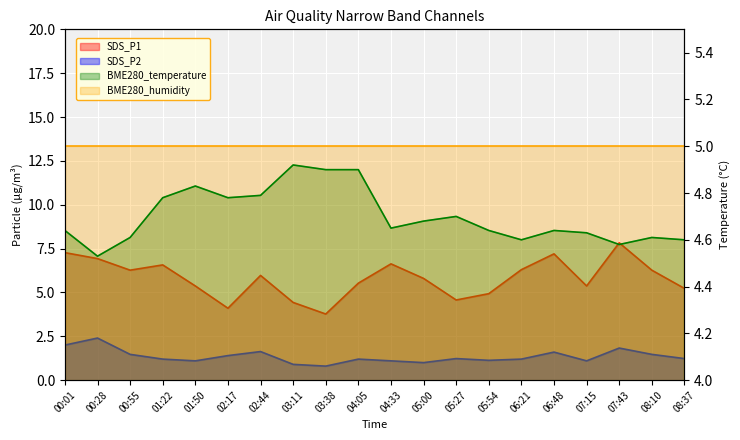

True or false: SDS_P2 has a value of 0.6 at 04:33.

False